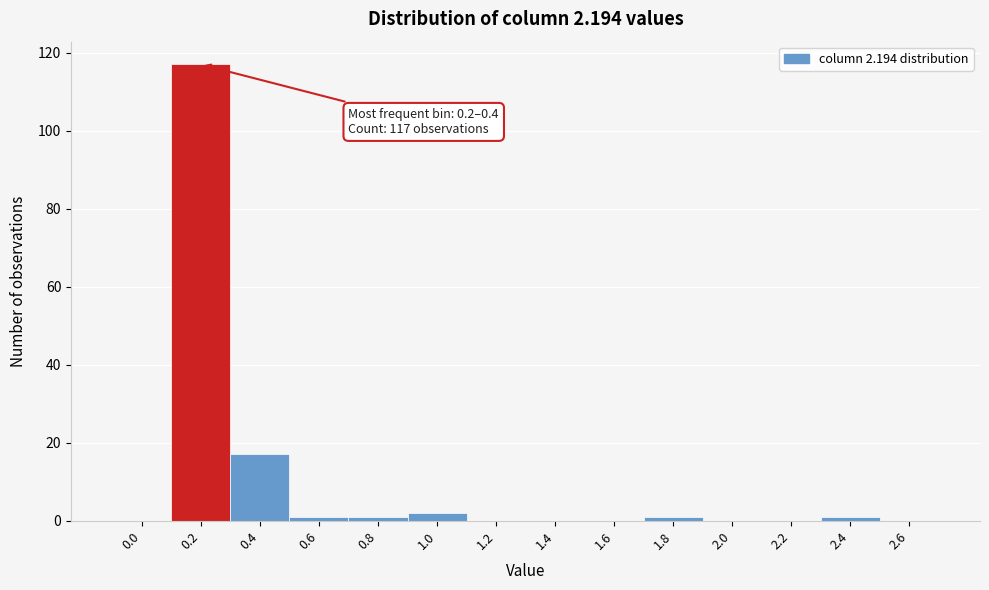

Reading left to right, extract all data points from this chart.

0.0=0	0.2=117	0.4=17	0.6=1	0.8=1	1.0=2	1.2=0	1.4=0	1.6=0	1.8=1	2.0=0	2.2=0	2.4=1	2.6=0